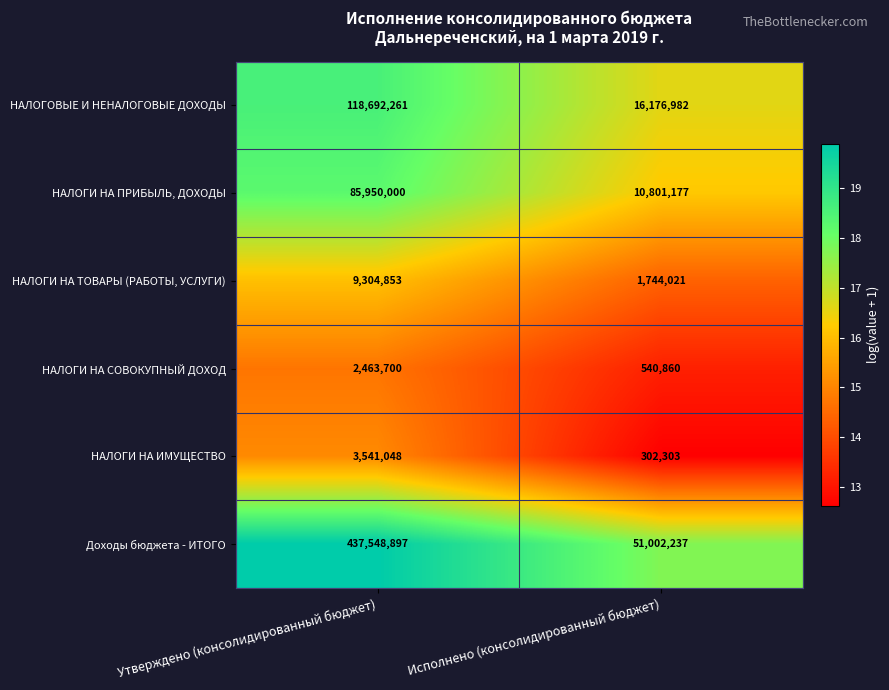

Is the value of НАЛОГИ НА СОВОКУПНЫЙ ДОХОД at Утверждено (консолидированный бюджет) greater than the value of Доходы бюджета - ИТОГО at Исполнено (консолидированный бюджет)?

No